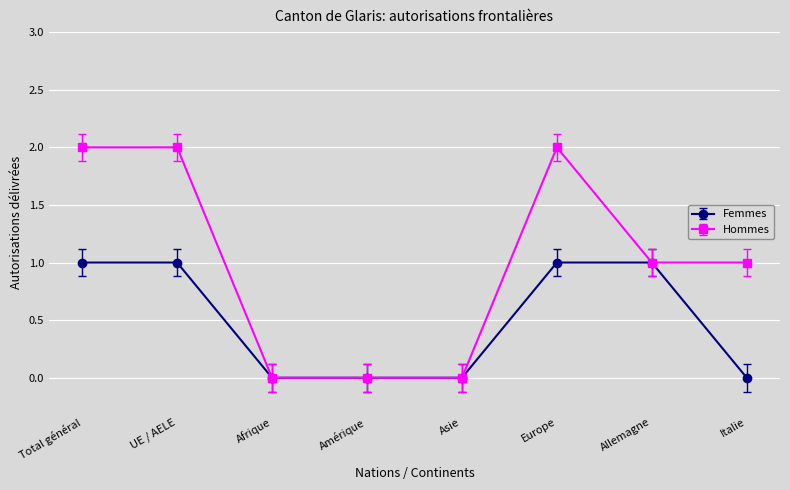

List the series in order of their overall mean, lowest first.

Femmes, Hommes